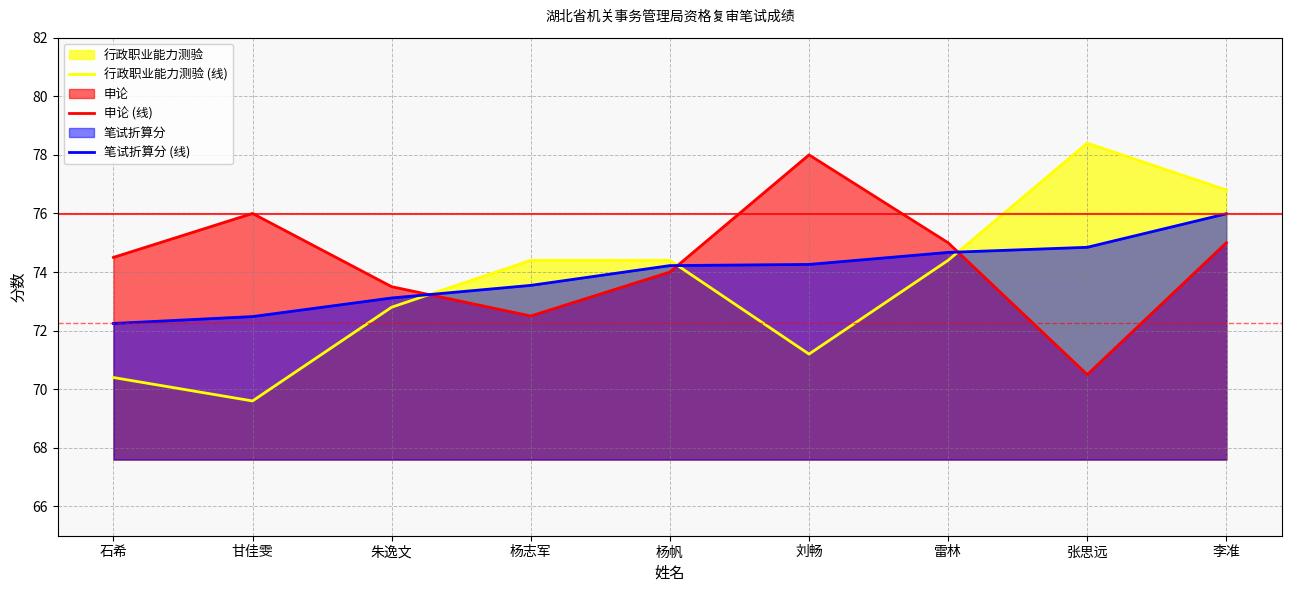

Where does the 笔试折算分 (线) series first go above 74?

杨帆